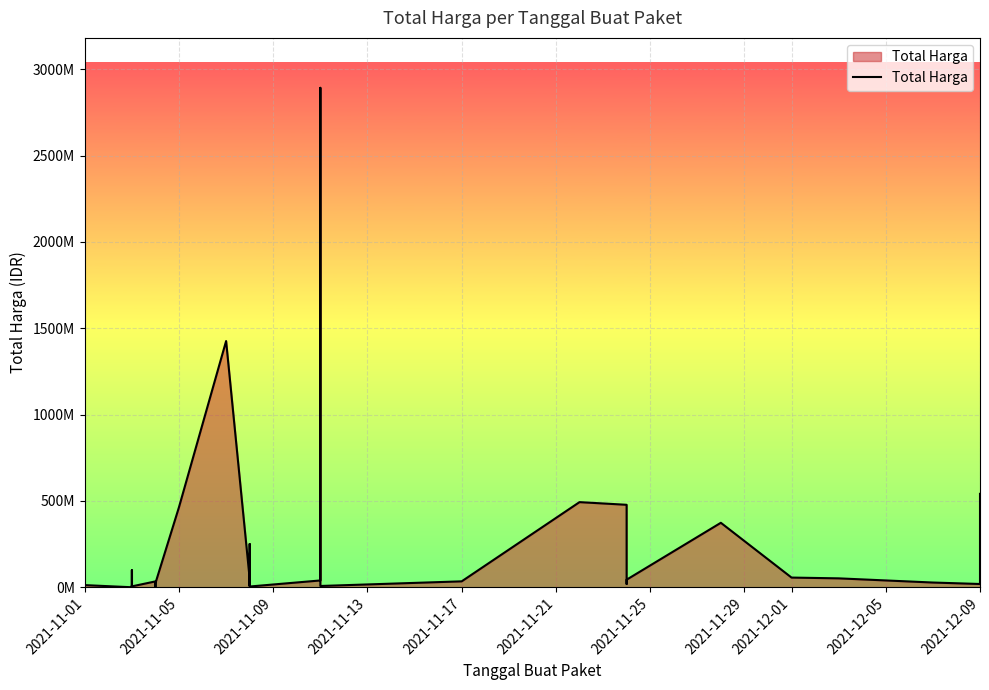

What is the smallest value displayed?

78000